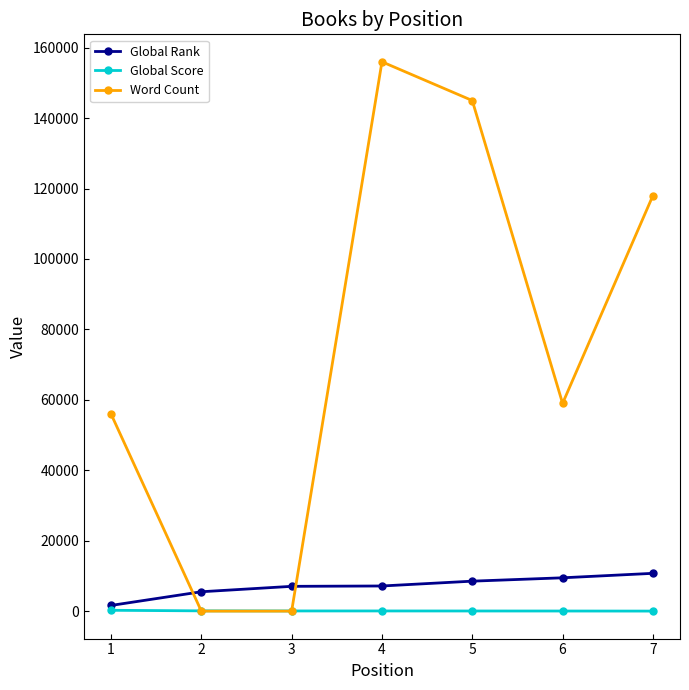

At which label does Global Score first exceed 46?

1